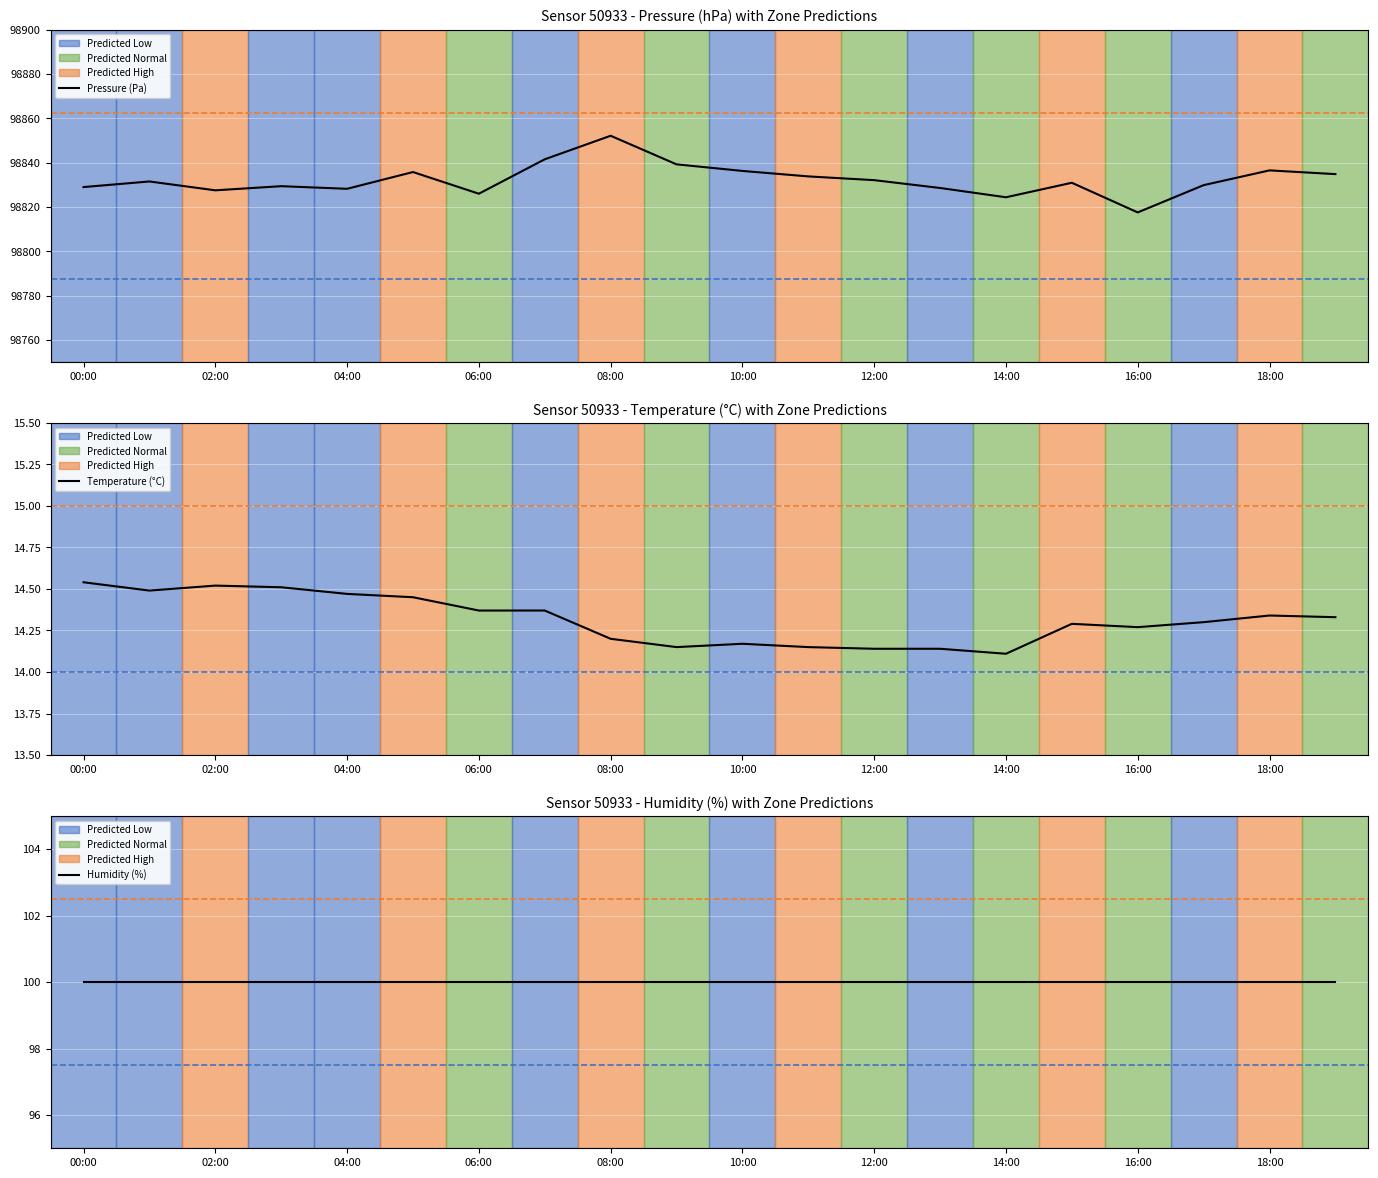

What position from the left is 07:00?

8